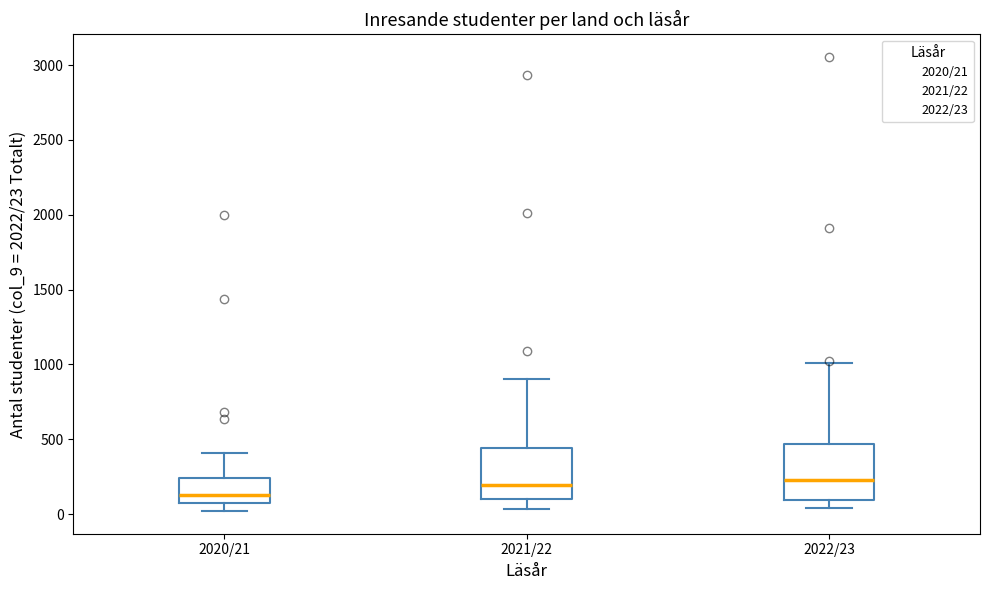

Reading left to right, transcribe this box plot: for each box, give where its median line is, the range the box spans, and where its two whiskers end, as read against the y-axis. The values are not printed on the chart, so give them approximately, as read against the axis.

2020/21: median 150, box 100 to 250, whiskers 0 to 400
2021/22: median 200, box 100 to 450, whiskers 50 to 900
2022/23: median 250, box 100 to 450, whiskers 50 to 1000